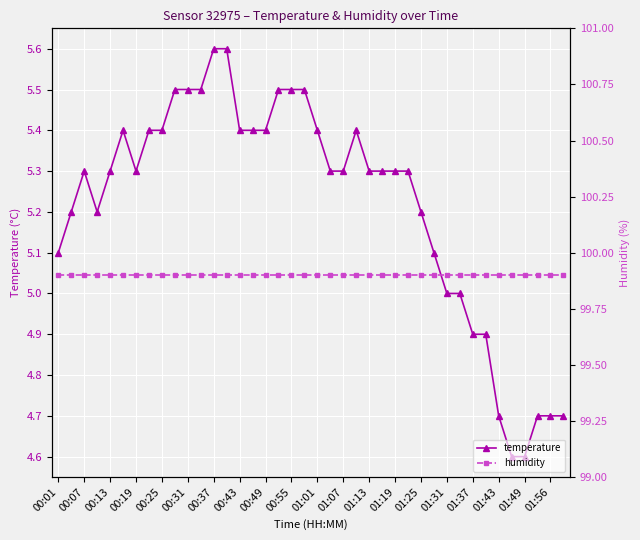

How many lines are shown in the chart?

2